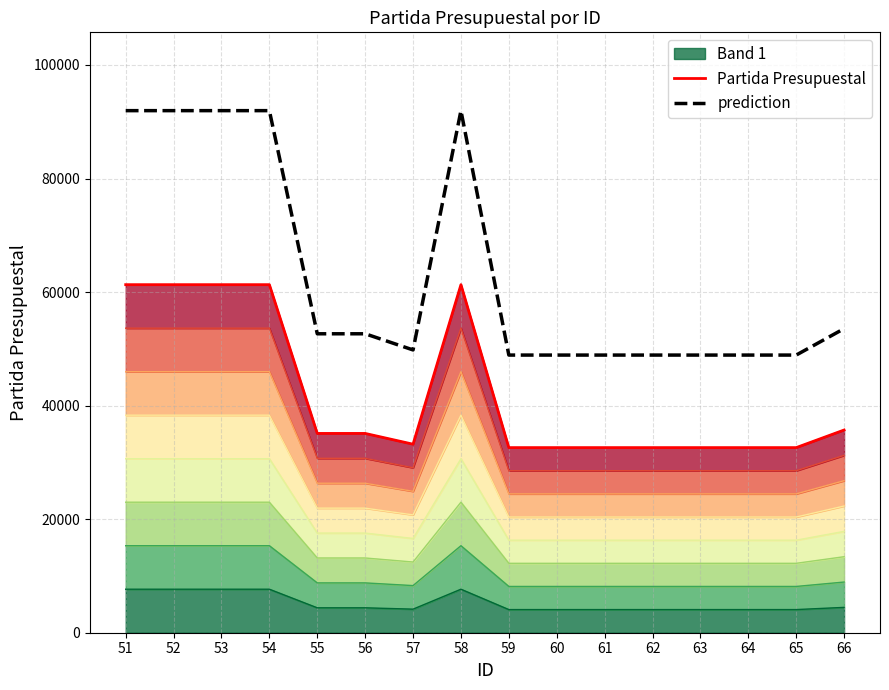

Where is prediction nearest to the value 70426?

66